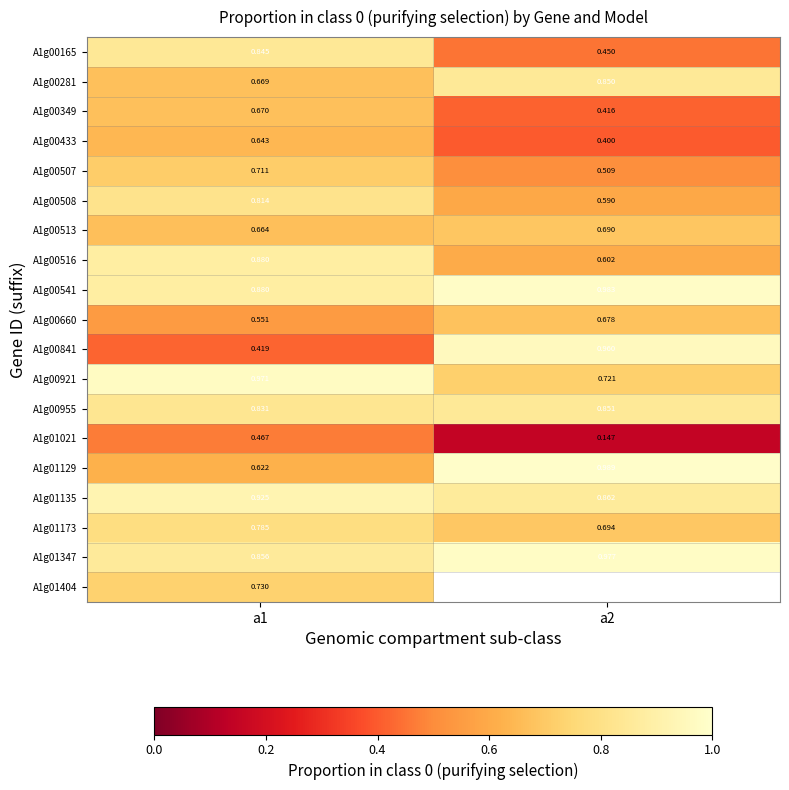

Is the value of A1g01021 at a2 greater than the value of A1g00660 at a2?

No